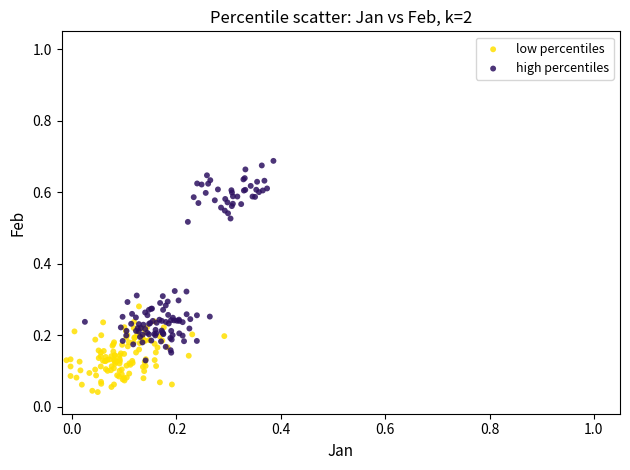

What are all the series names shown in the legend?

low percentiles, high percentiles